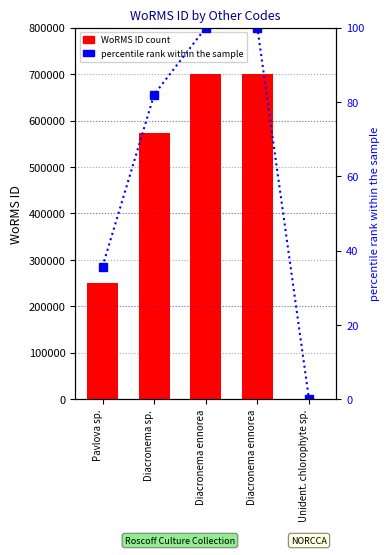

Is it true that WoRMS ID equals 699620.0 at Diacronema ennorea?

True